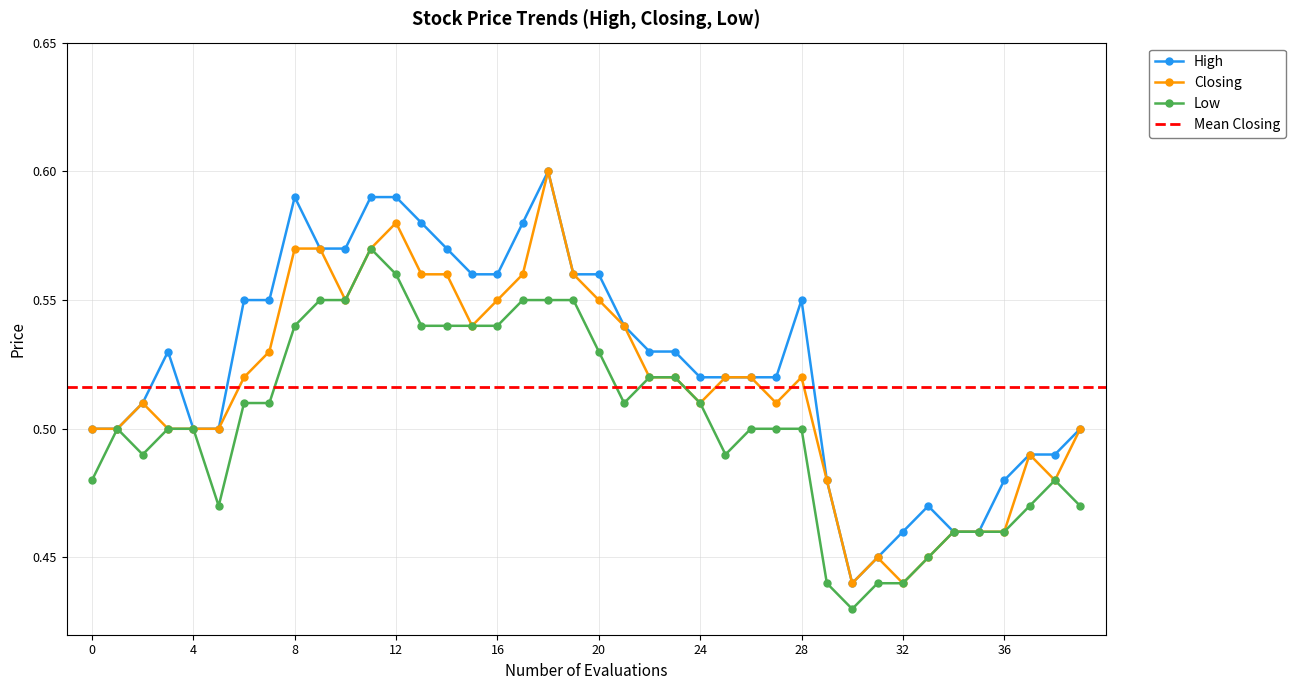

What is the sum of all Closing values?

20.7